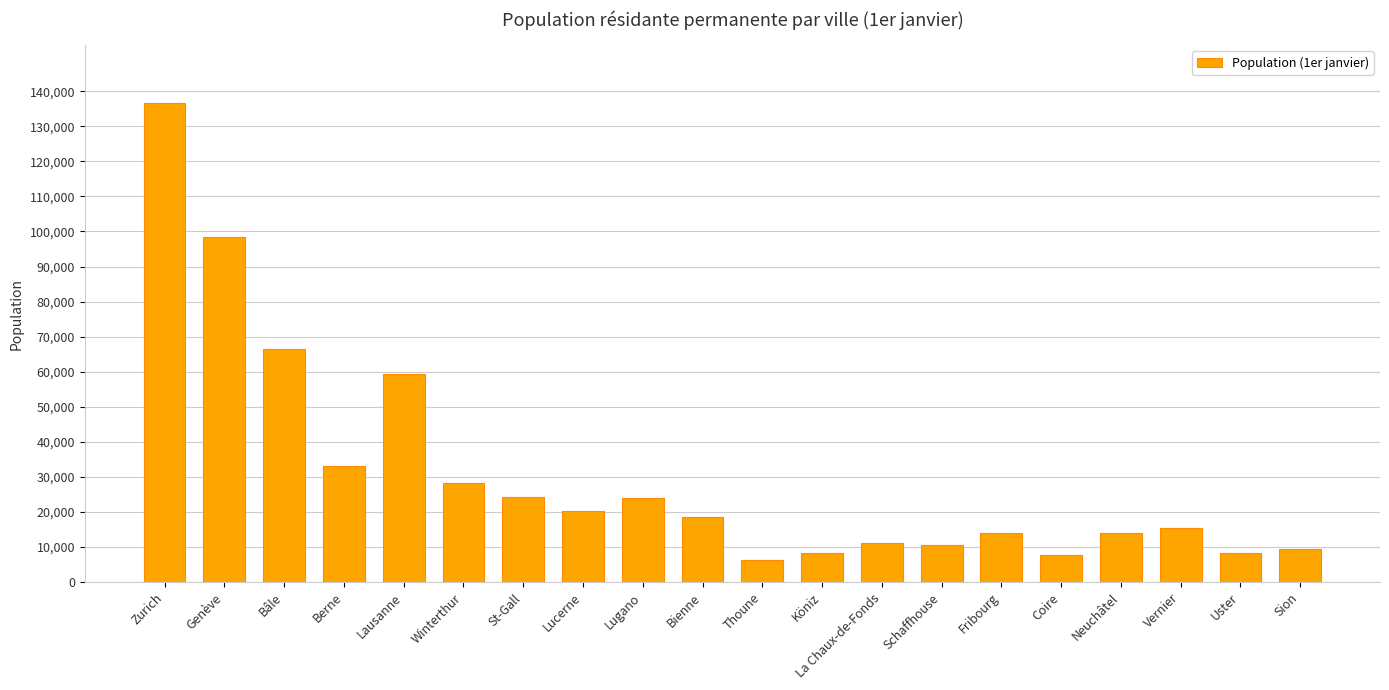

What is the difference between the values at Sion and St-Gall?

14658